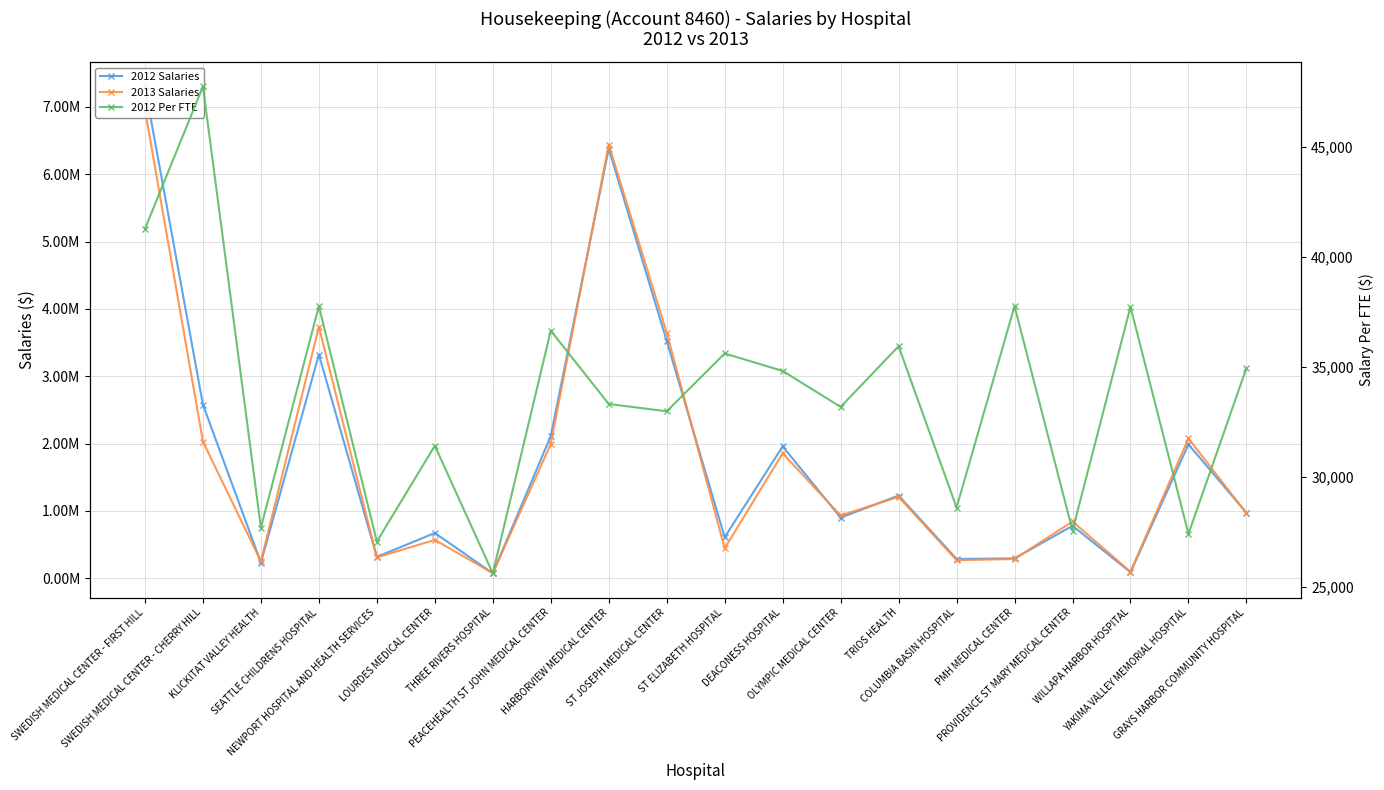

At which label does 2012 Per FTE first exceed 34823?

SWEDISH MEDICAL CENTER - FIRST HILL